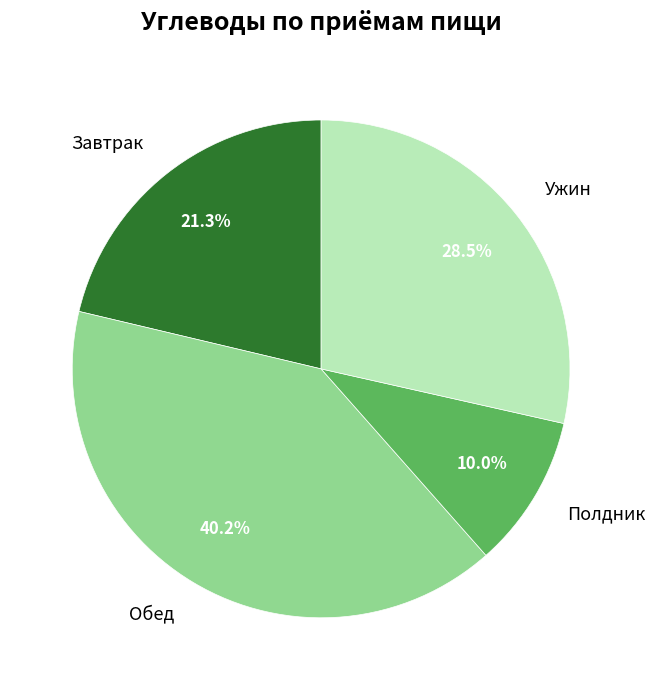

How much of the chart is everything except Ужин?

71.5%